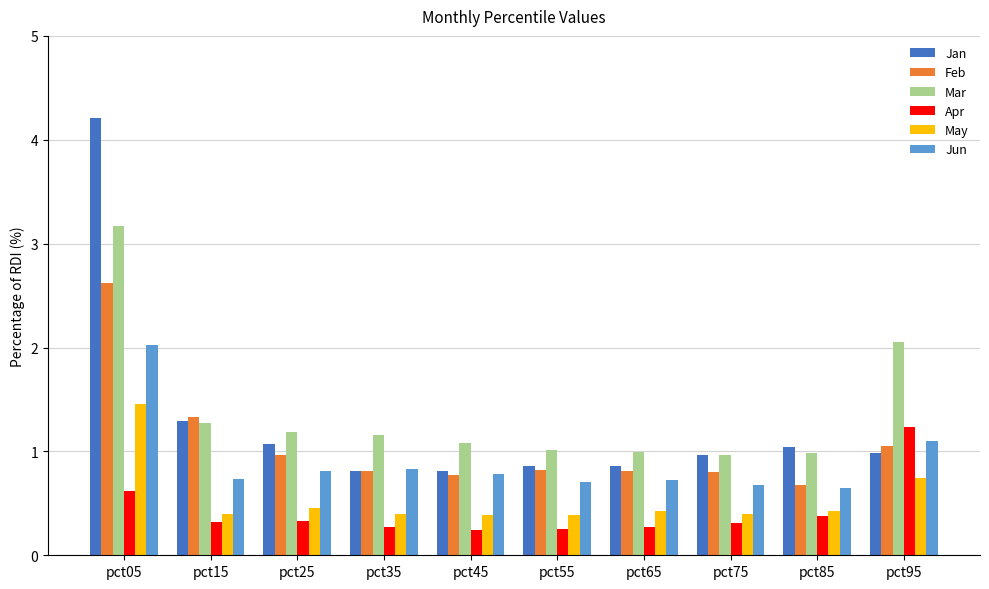

Which series has the widest spread of values?

Jan